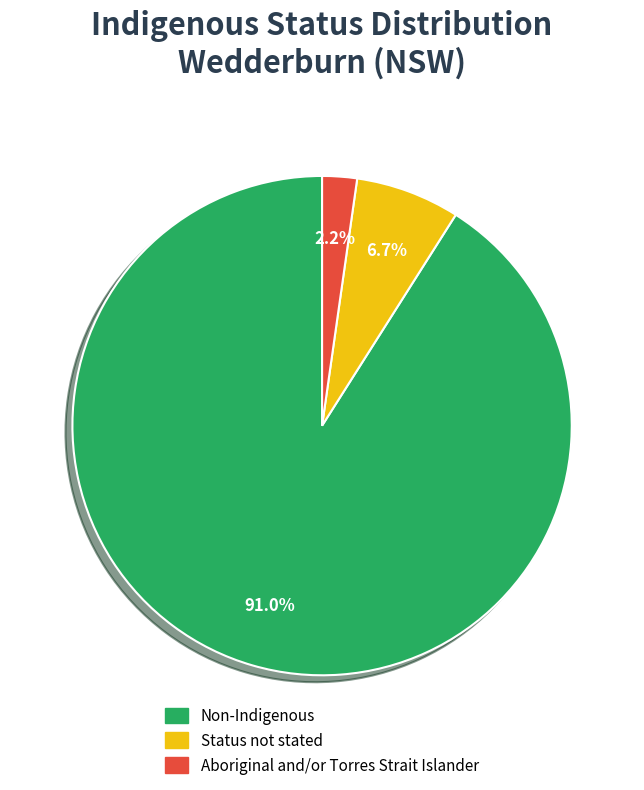

Is there any slice that represents more than half of the pie?

Yes